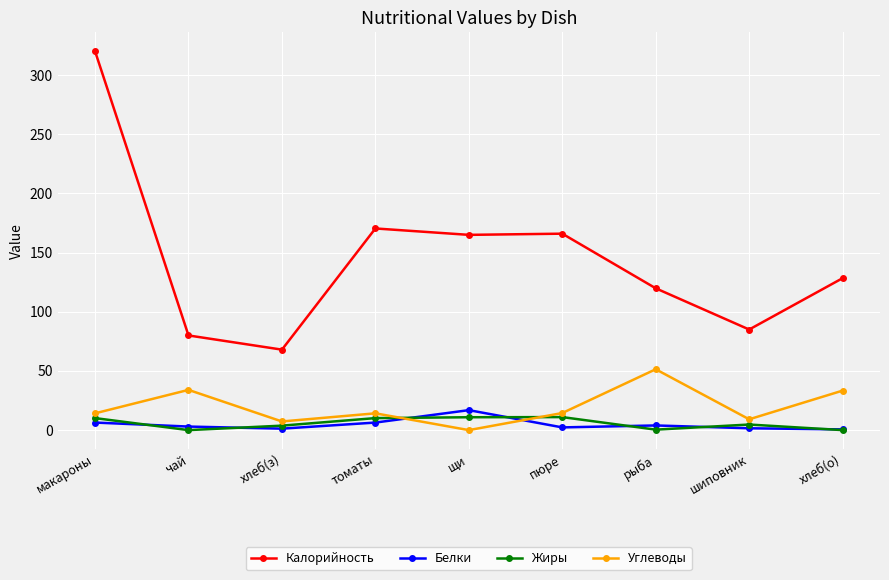

At which category is the sum across all series the highest?

макароны